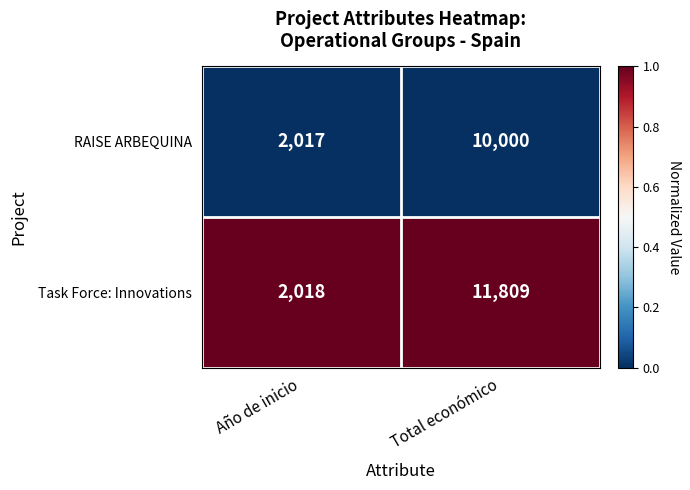

Which series has the largest total across all categories?

Task Force: Innovations